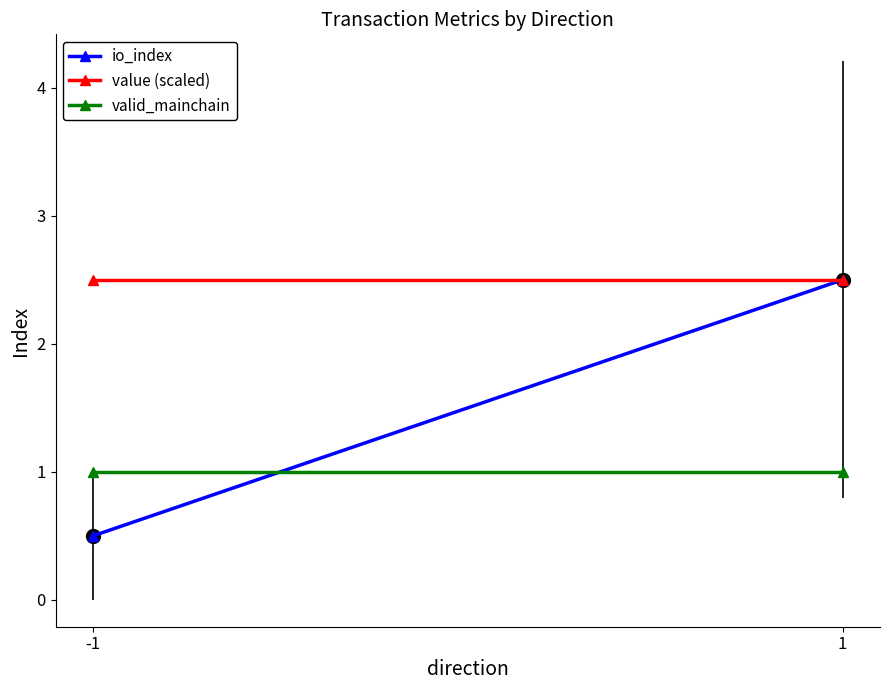

Which label corresponds to the largest value in the chart?

1